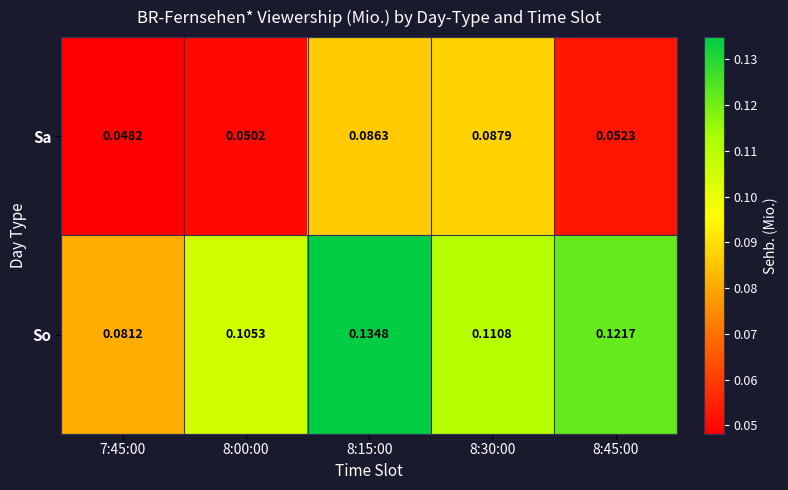

Count the number of categories in the chart.

5